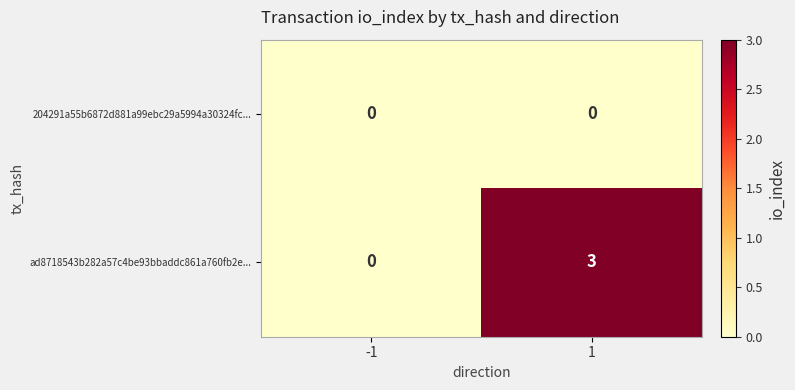

Which series has the widest spread of values?

ad8718543b282a57c4be93bbaddc861a760fb2e...